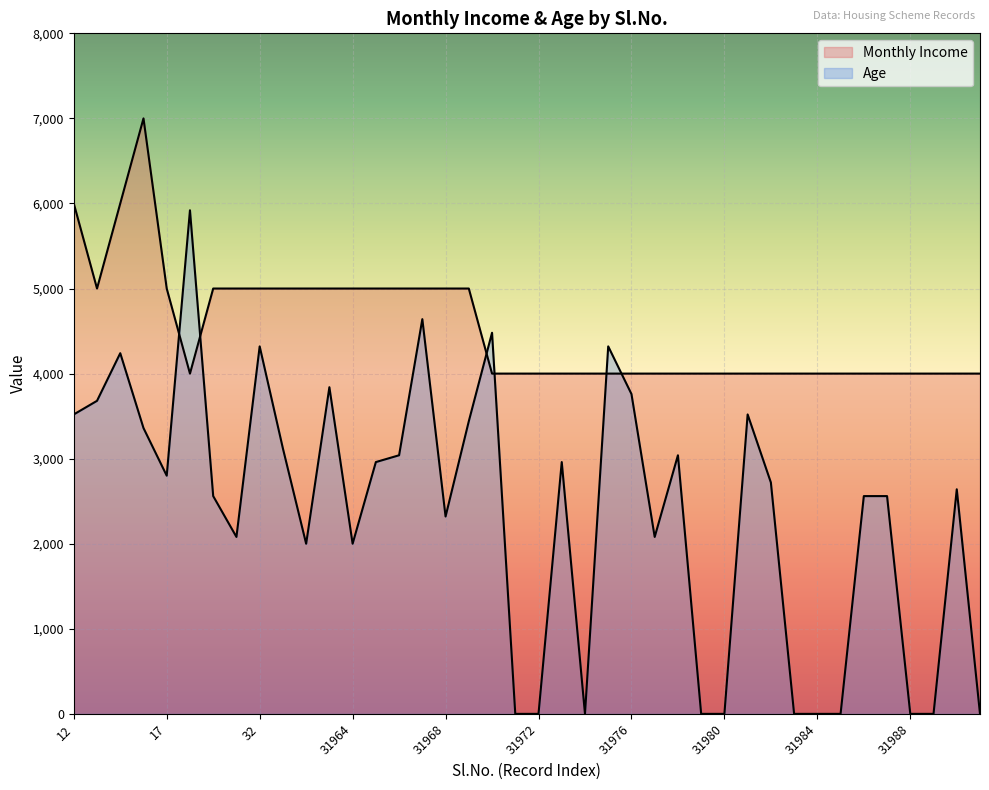

What is the value of the Monthly Income point at the 21st from the left?

4000